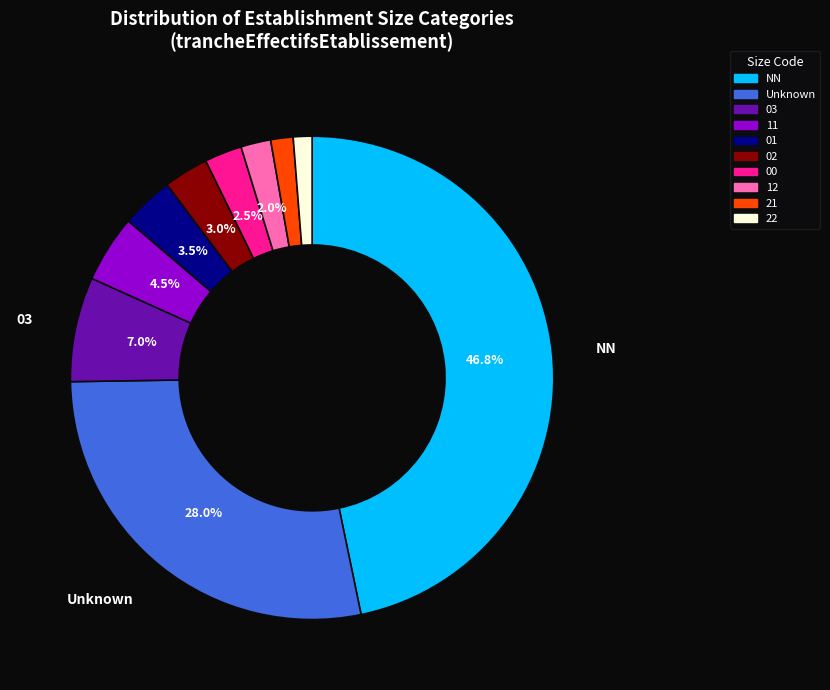

Is there a majority slice in this chart?

No